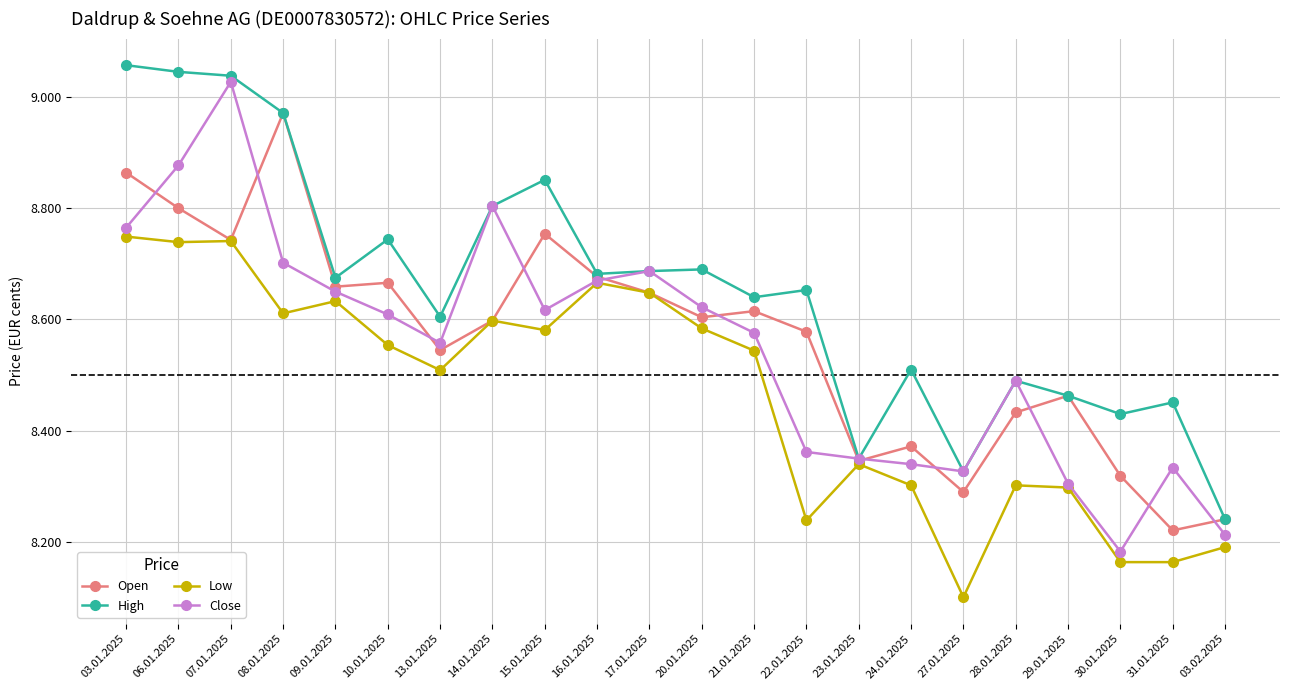

Reading right to left, list all the values displayed in this chart.

Open: 8241	8221	8319	8463	8433	8290	8372	8346	8578	8615	8604	8648	8677	8754	8598	8545	8666	8659	8971	8743	8800	8864
High: 8241	8451	8430	8463	8490	8327	8510	8350	8653	8640	8690	8687	8682	8851	8804	8605	8744	8675	8971	9038	9045	9057
Low: 8191	8164	8164	8298	8302	8101	8302	8340	8239	8544	8584	8648	8666	8581	8598	8509	8554	8633	8611	8741	8739	8749
Close: 8213	8334	8183	8305	8490	8327	8340	8350	8362	8576	8622	8687	8670	8617	8804	8558	8609	8650	8702	9027	8877	8765